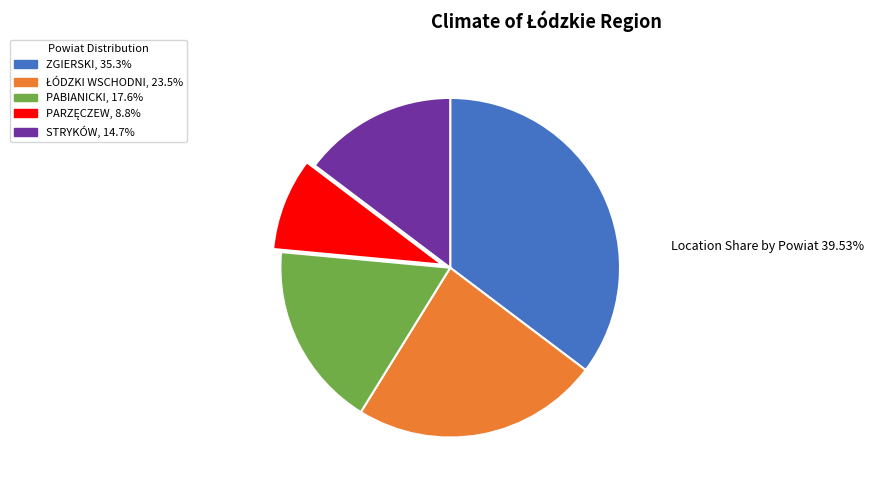

Between PABIANICKI and STRYKÓW, which is larger?

PABIANICKI